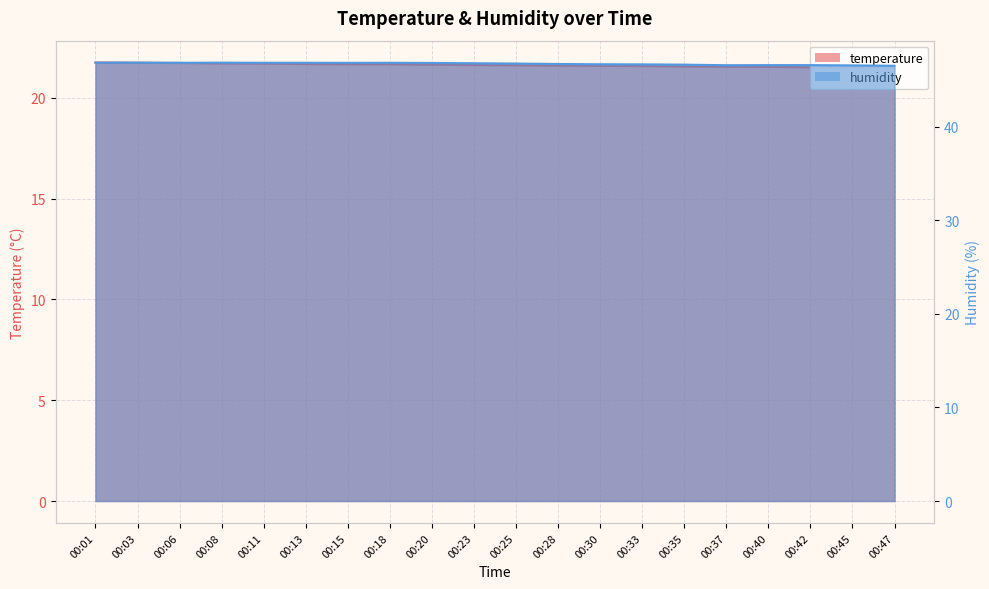

What is the value of the humidity point at the 12th from the left?

46.7